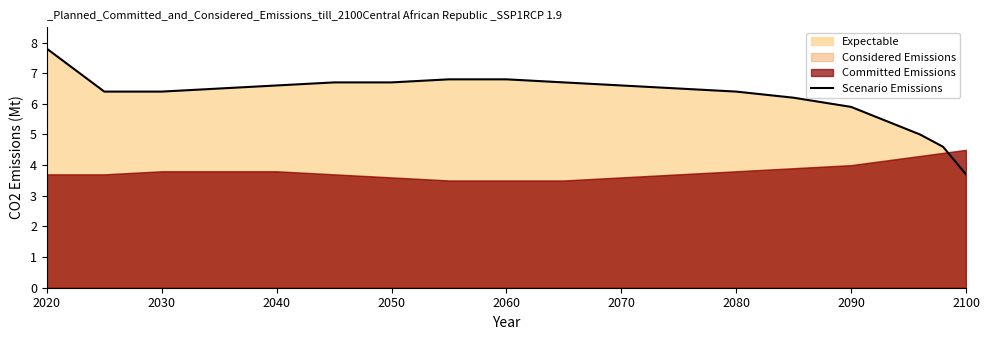

Where does the Scenario Emissions series first go above 6?

2020